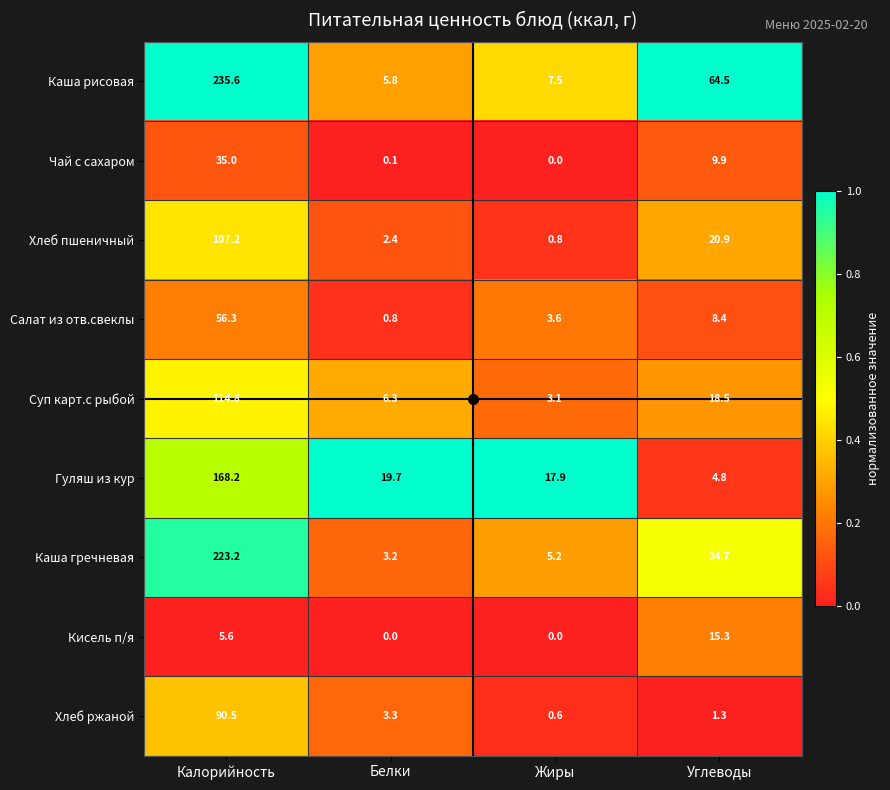

The value of Каша гречневая at Углеводы is 34.7. True or false?

True